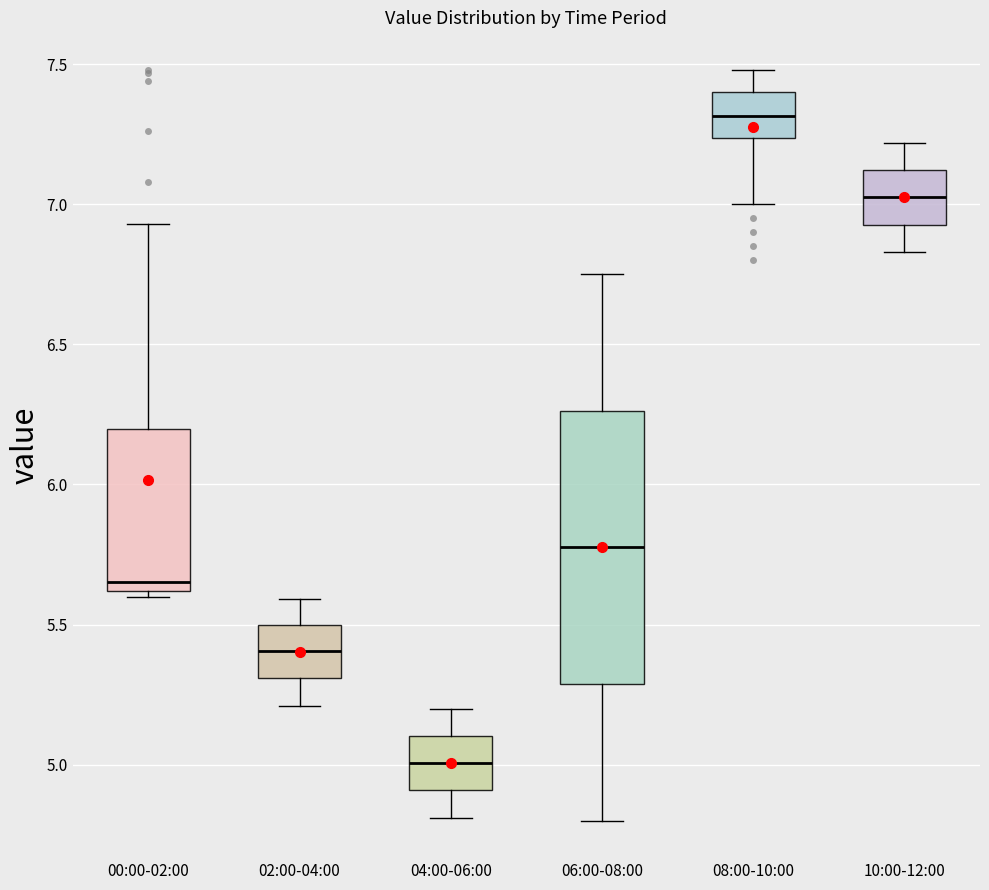

Which box is the tallest, from its lower edge to its upper edge?

06:00-08:00